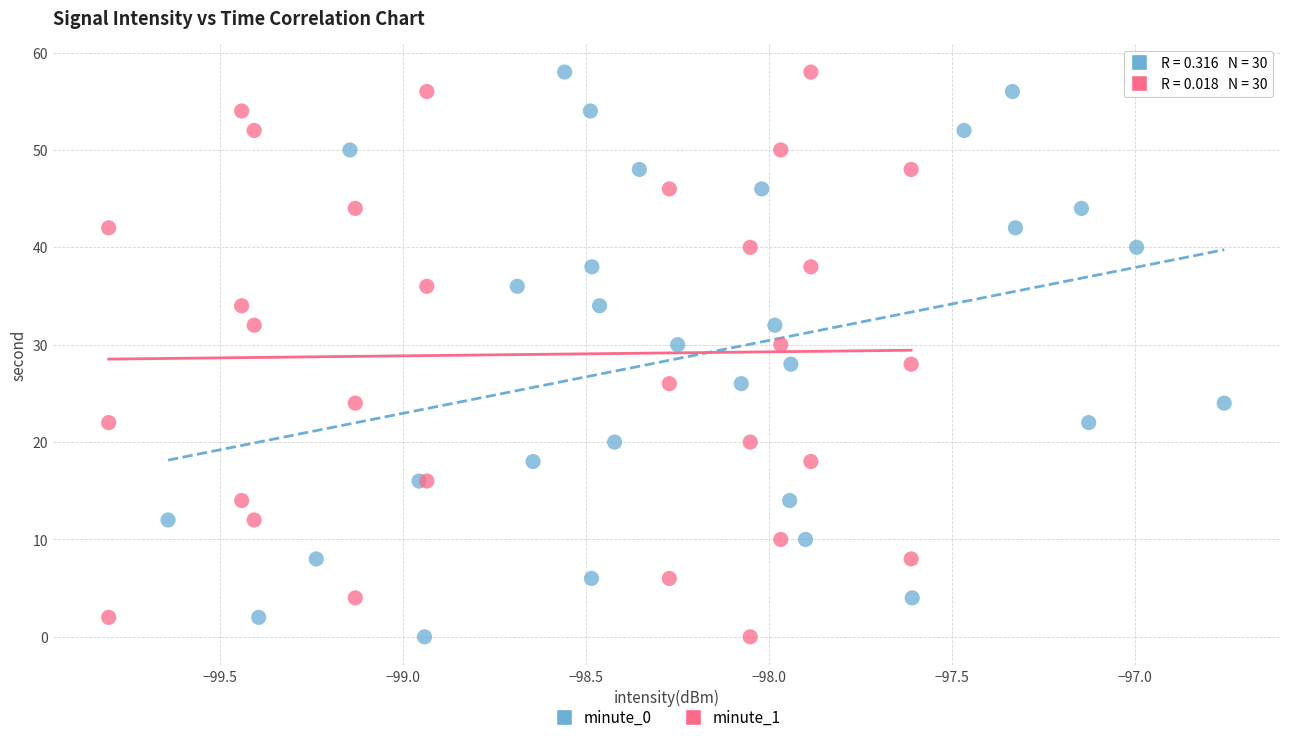

What are all the series names shown in the legend?

minute_0, minute_1